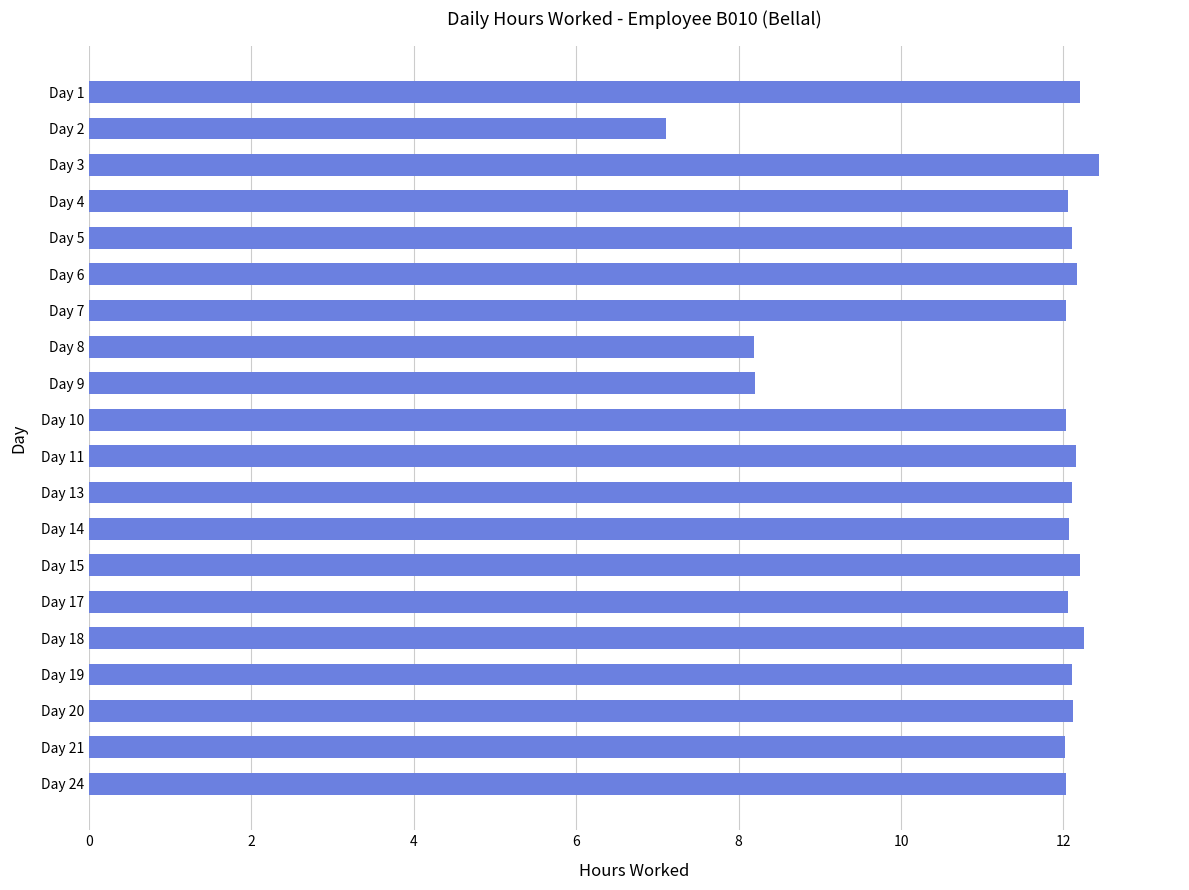

What is the minimum value shown in the chart?

7.1